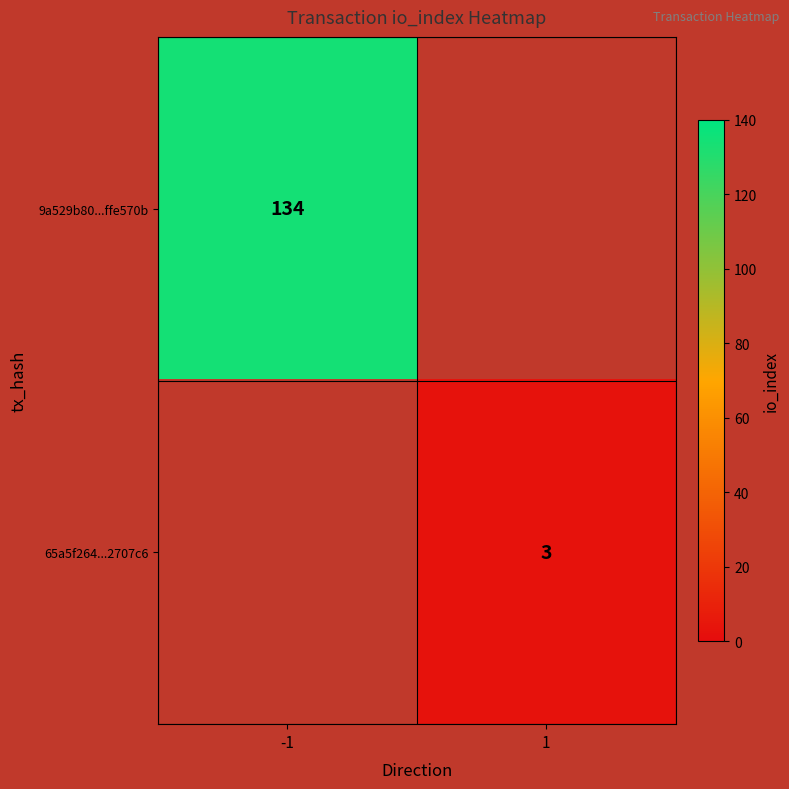

True or false: 65a5f264...2707c6 has a value of 5 at 1.

False